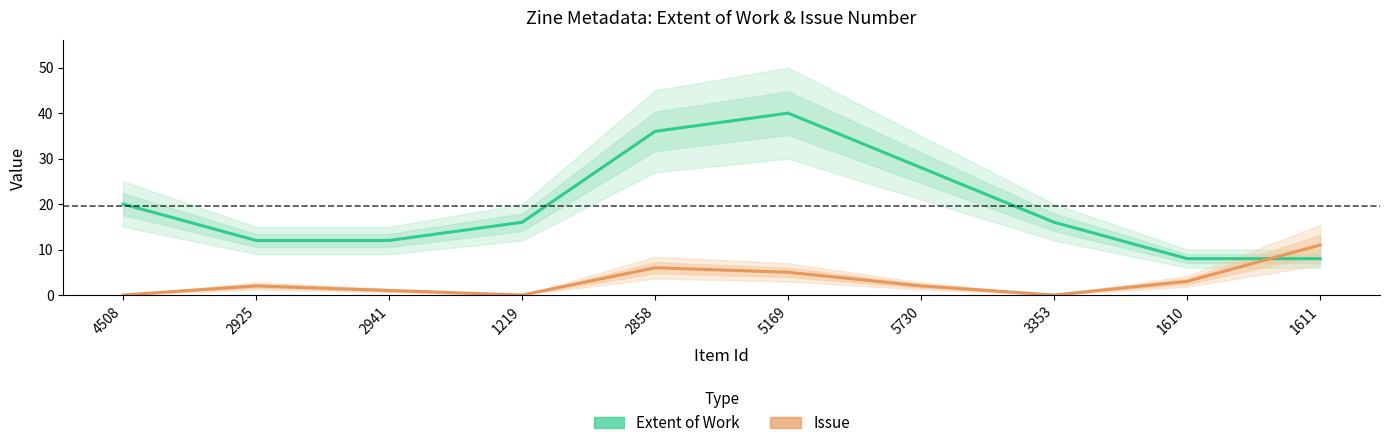

Where is Extent of Work nearest to the value 24?

4508